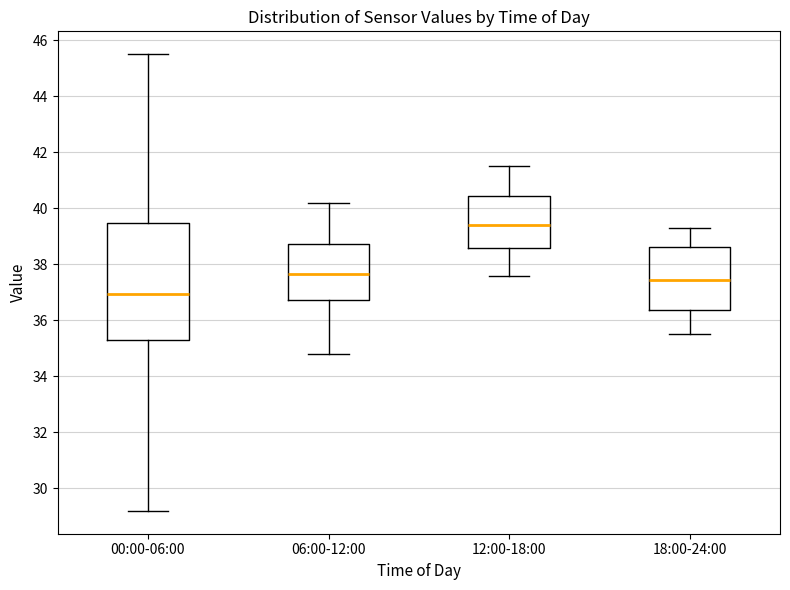

Reading left to right, read every box against the y-axis: the position of its median line, the range the box covers, and the ends of its whiskers. The values are not printed on the chart, so give them approximately, as read against the axis.

00:00-06:00: median 37.0, box 35.2 to 39.4, whiskers 29.2 to 45.6
06:00-12:00: median 37.6, box 36.8 to 38.8, whiskers 34.8 to 40.2
12:00-18:00: median 39.4, box 38.6 to 40.4, whiskers 37.6 to 41.6
18:00-24:00: median 37.4, box 36.4 to 38.6, whiskers 35.6 to 39.4